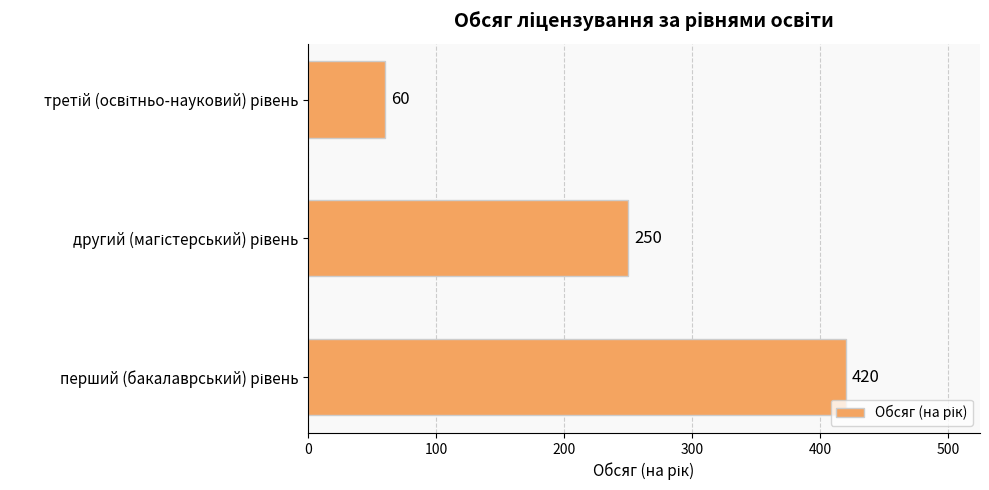

What is the average value?

243